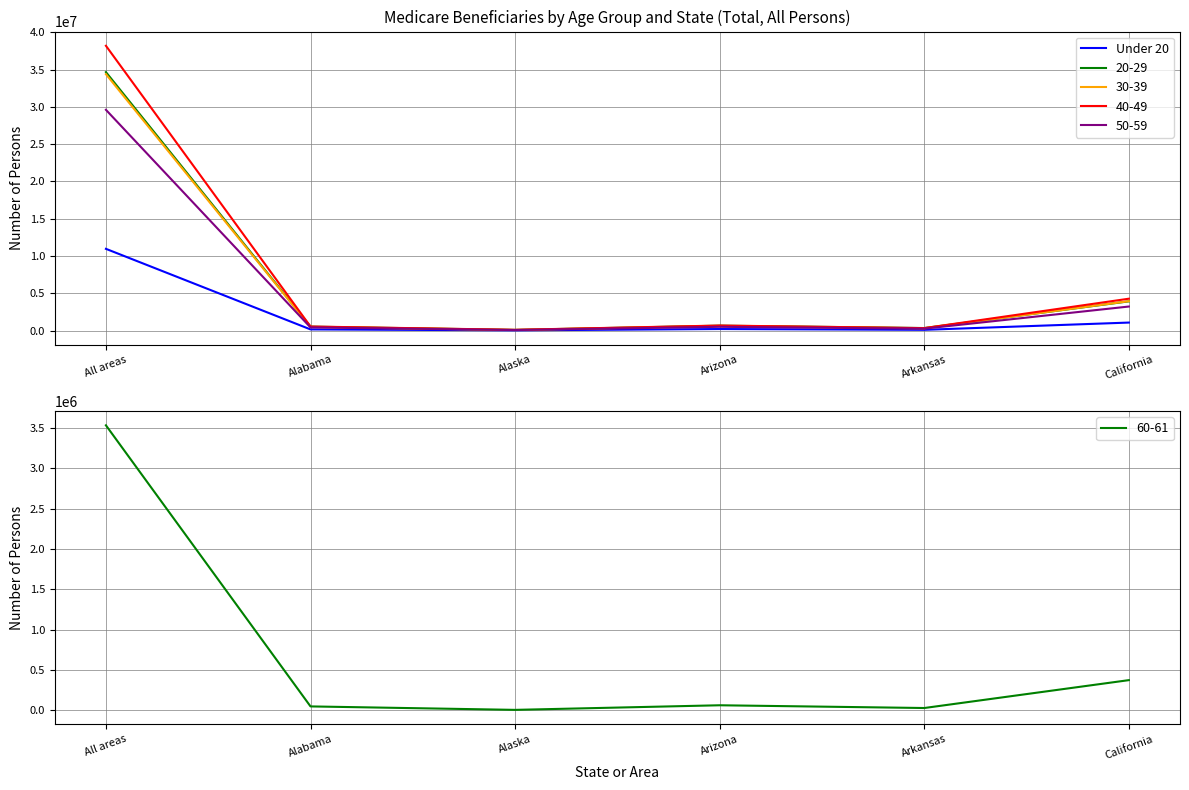

What is the change in value from All areas to California?

-9886791